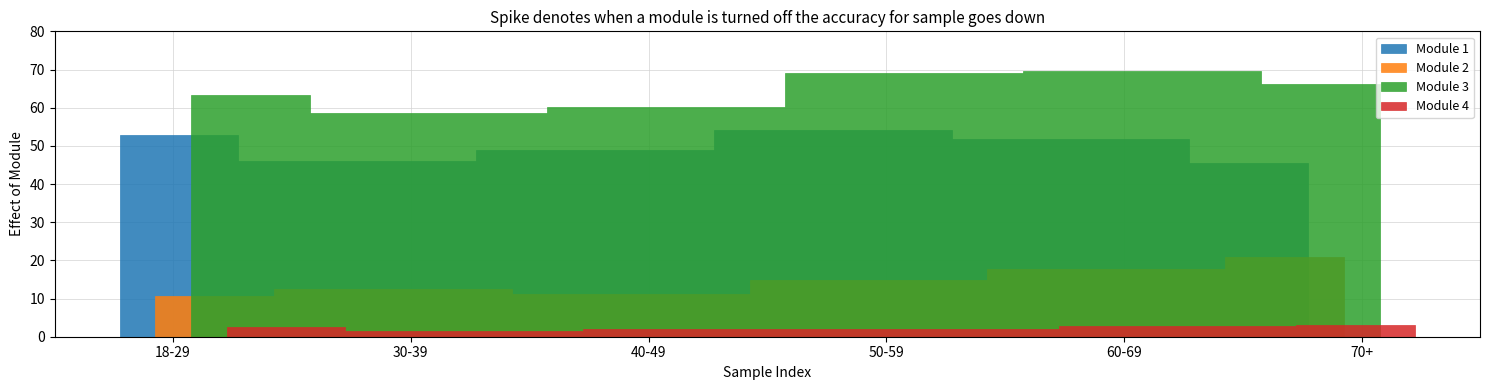

How many data points in Module 3 are less than 66?

3